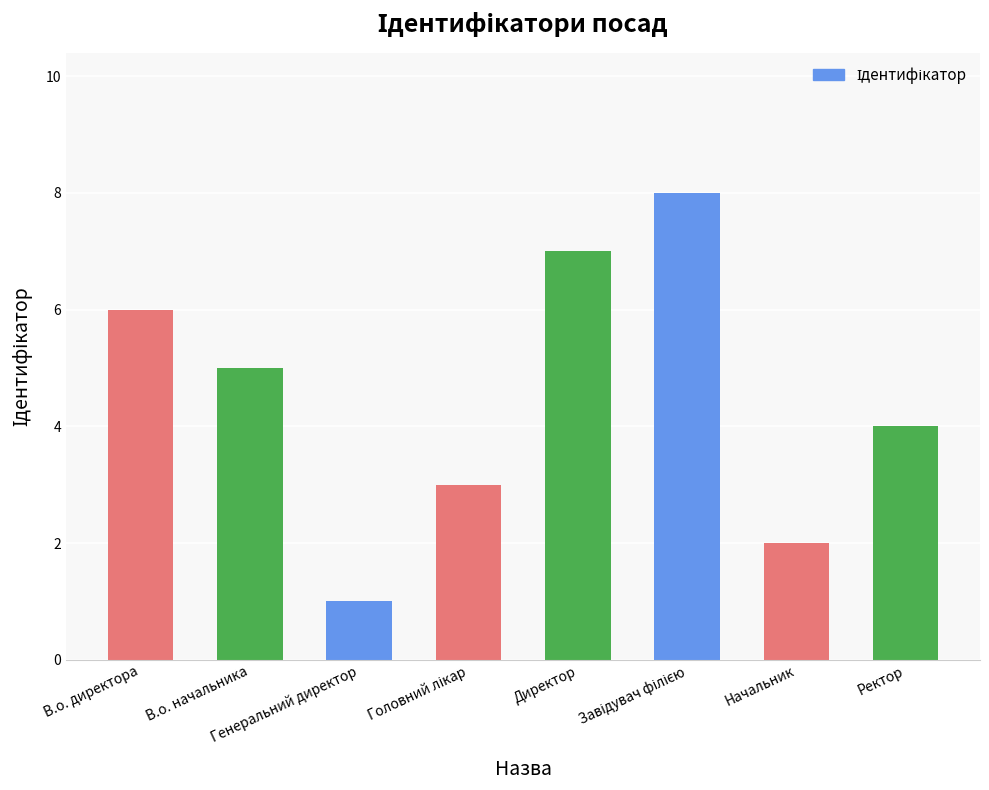

What position from the left is Генеральний директор?

3